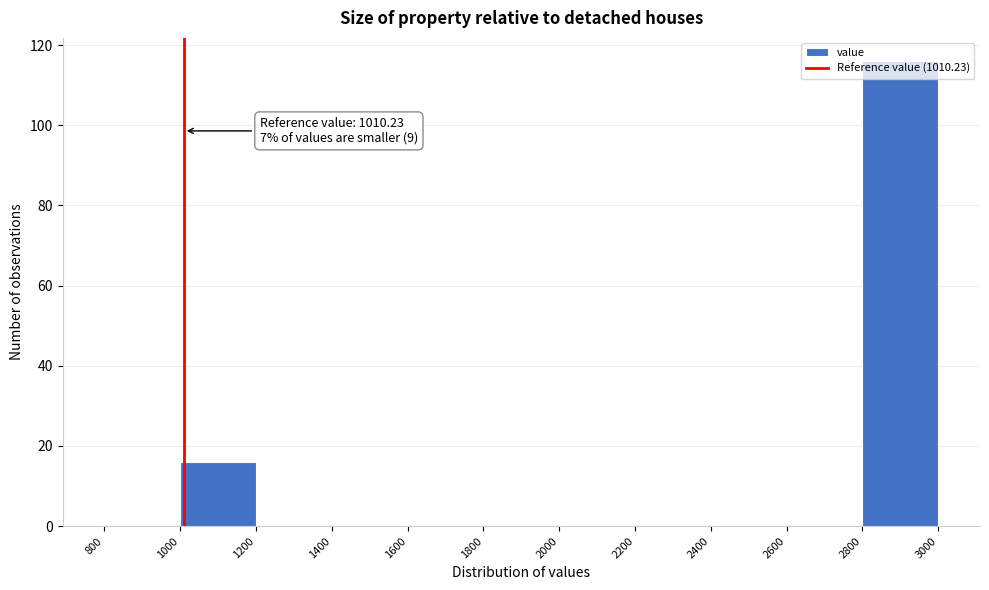

Which range on the x-axis has the tallest bar?

2800 to 3000